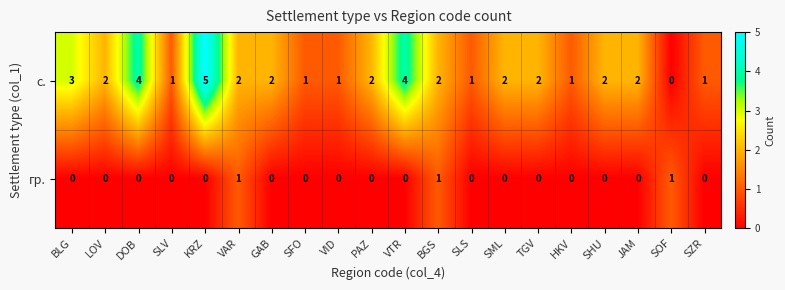

Is it true that с. equals 0 at SOF?

True